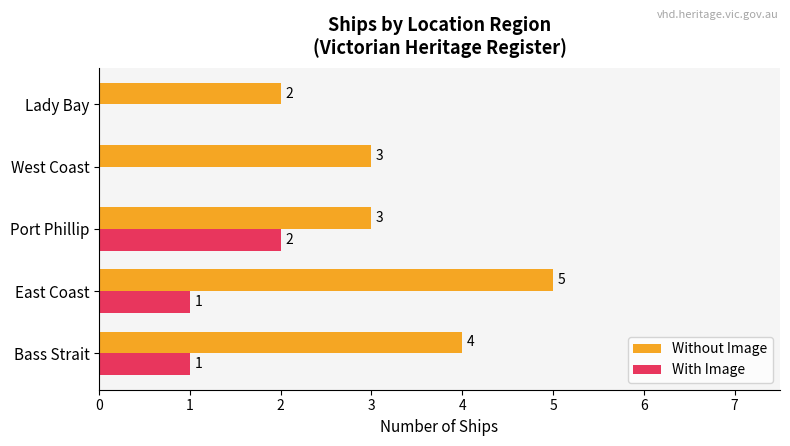

What is the sum of all Without Image values?

17